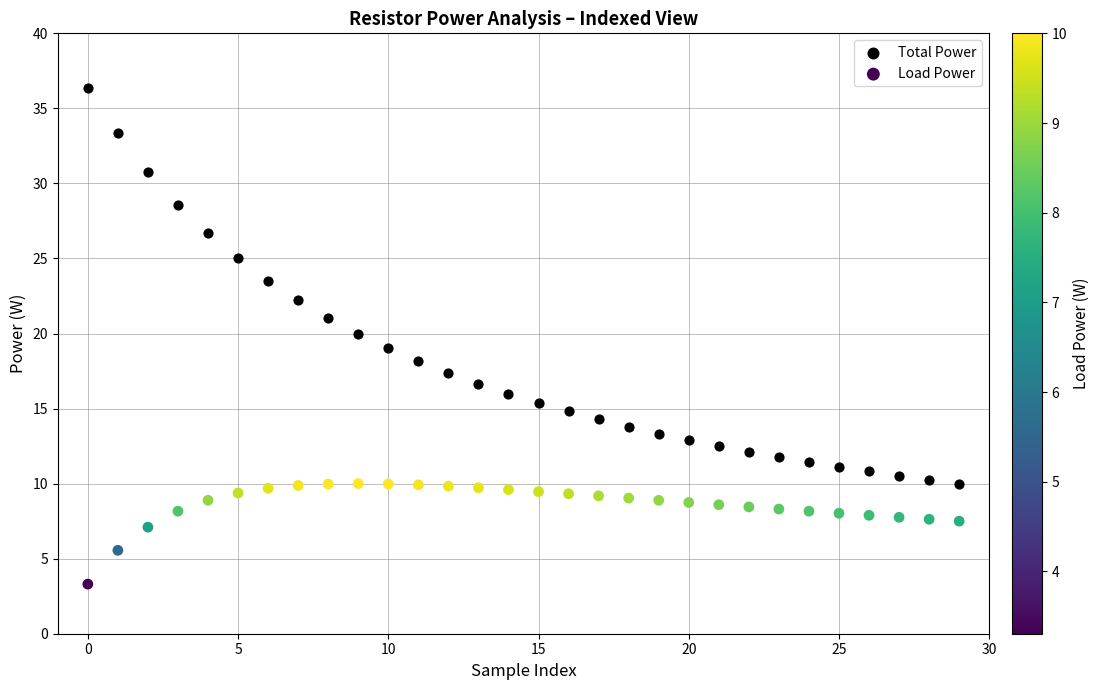

Which series has the widest spread of Y values?

Total Power